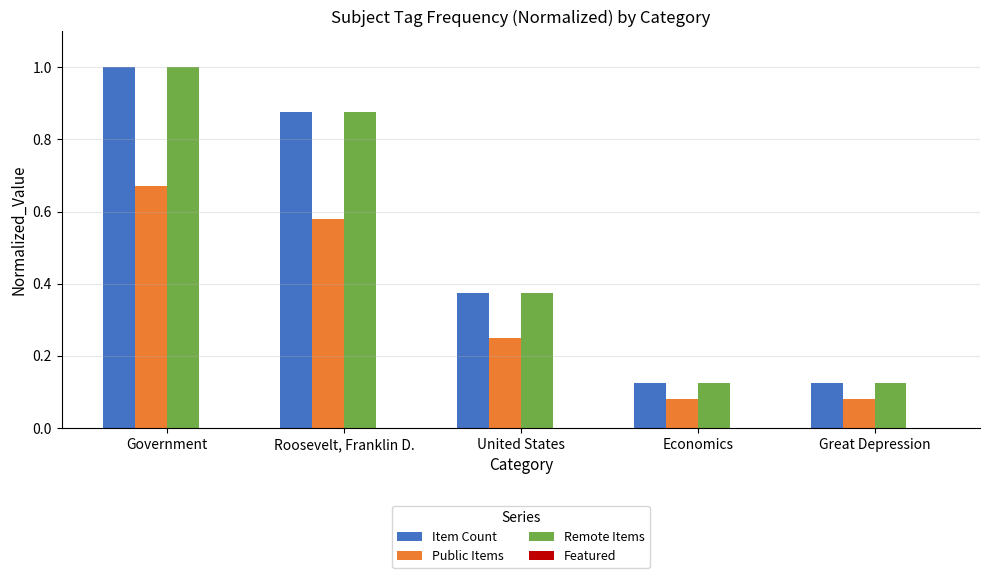

What is the greatest value displayed?

1.0